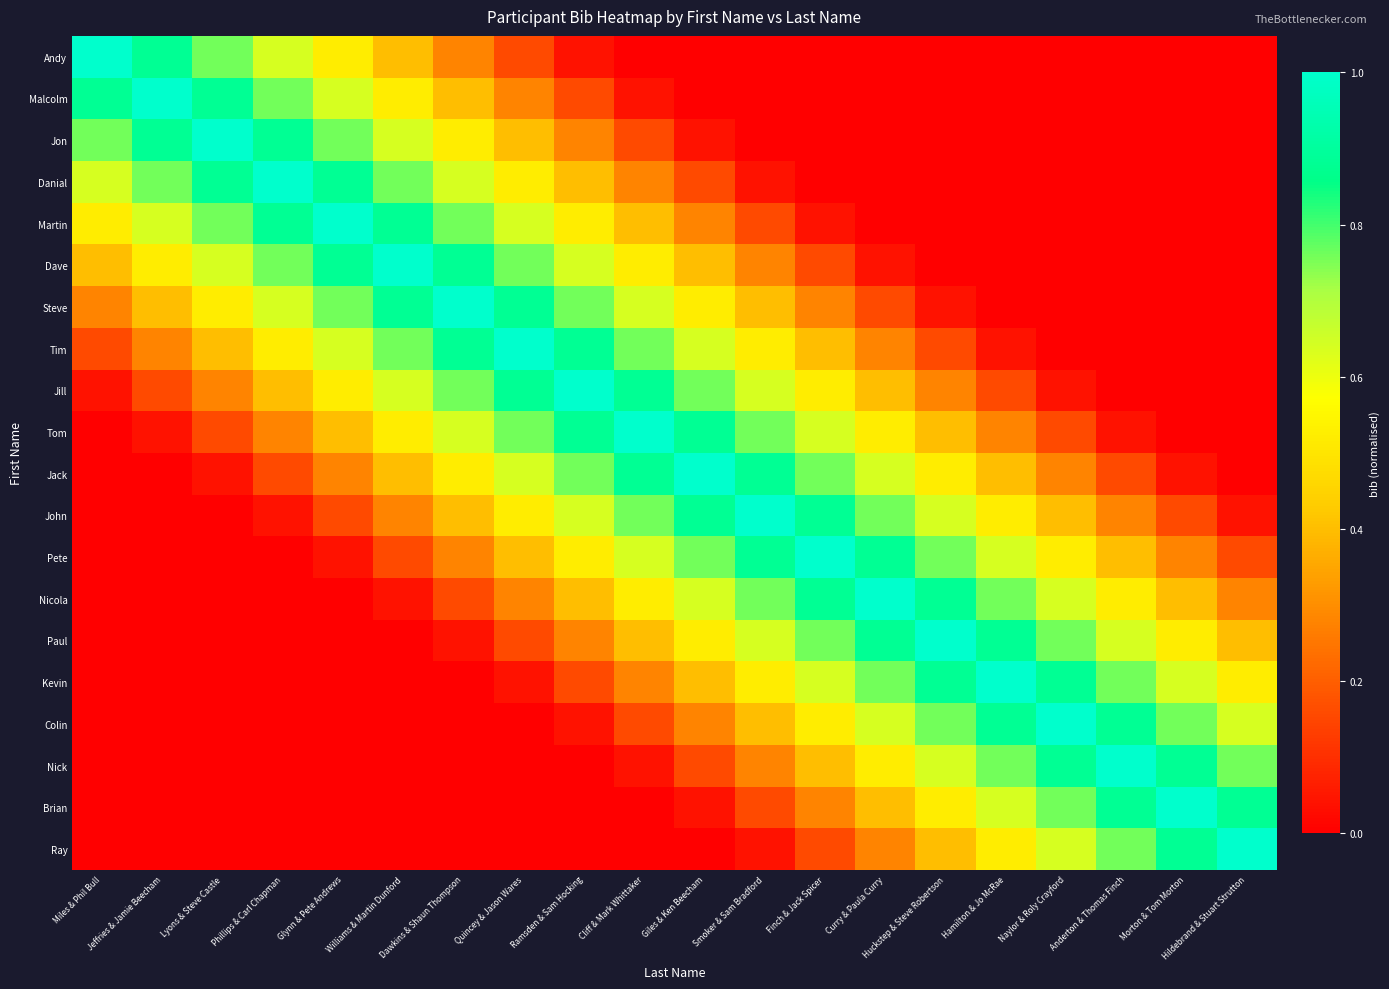

List the series in order of their peak value, highest first.

Andy, Malcolm, Jon, Danial, Martin, Dave, Steve, Tim, Jill, Tom, Jack, John, Pete, Nicola, Paul, Kevin, Colin, Nick, Brian, Ray